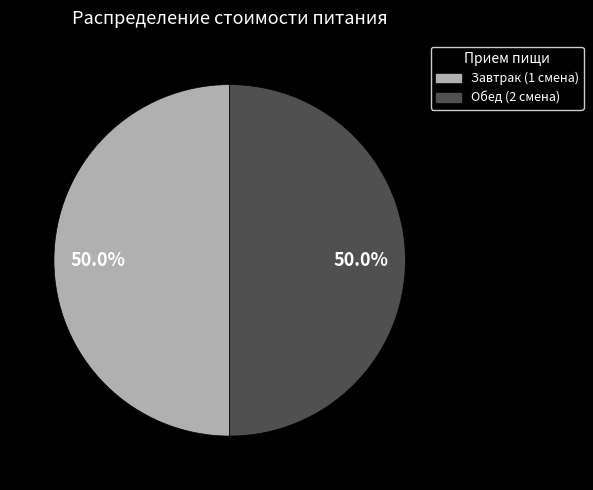

How much of the chart is everything except Обед (2 смена)?

50.0%